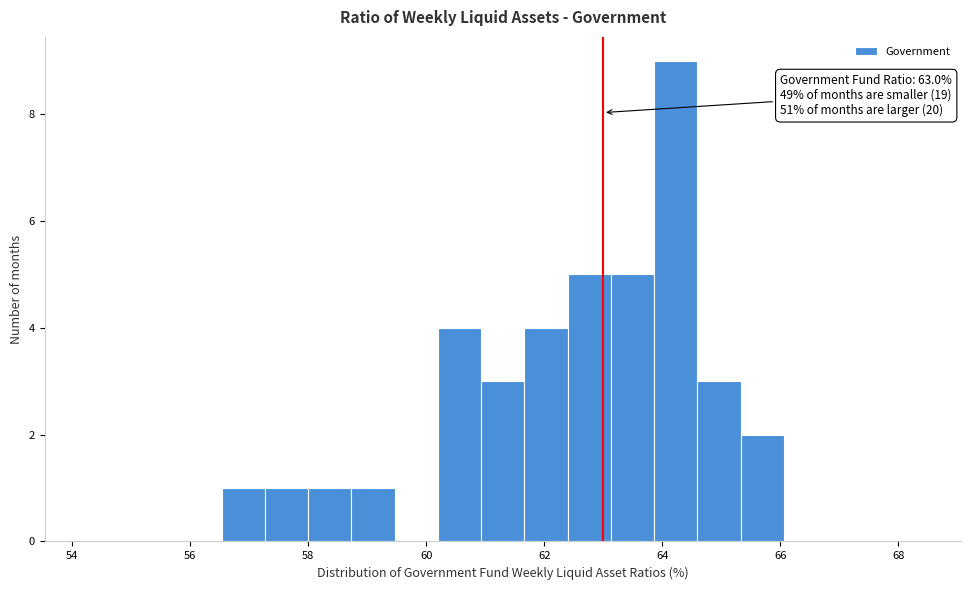

Around what value on the x-axis is the tallest bar? Give the approximate position of its centre, as read against the axis.

64.2